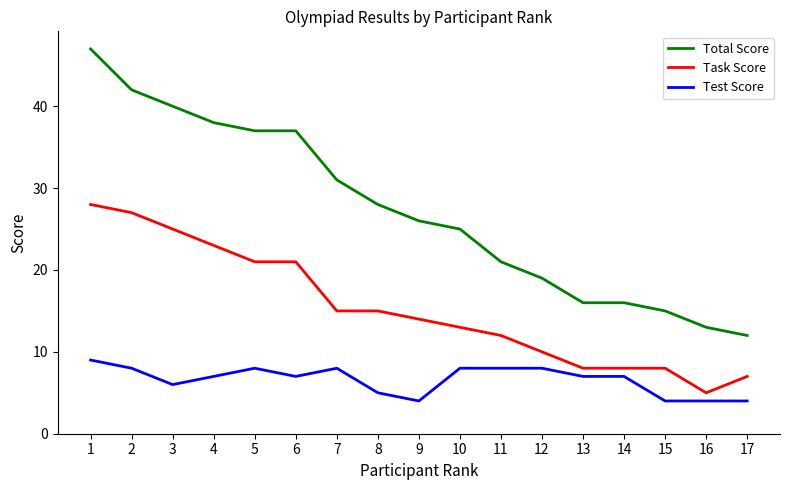

Is the value of Total Score at 10 greater than the value of Test Score at 12?

Yes